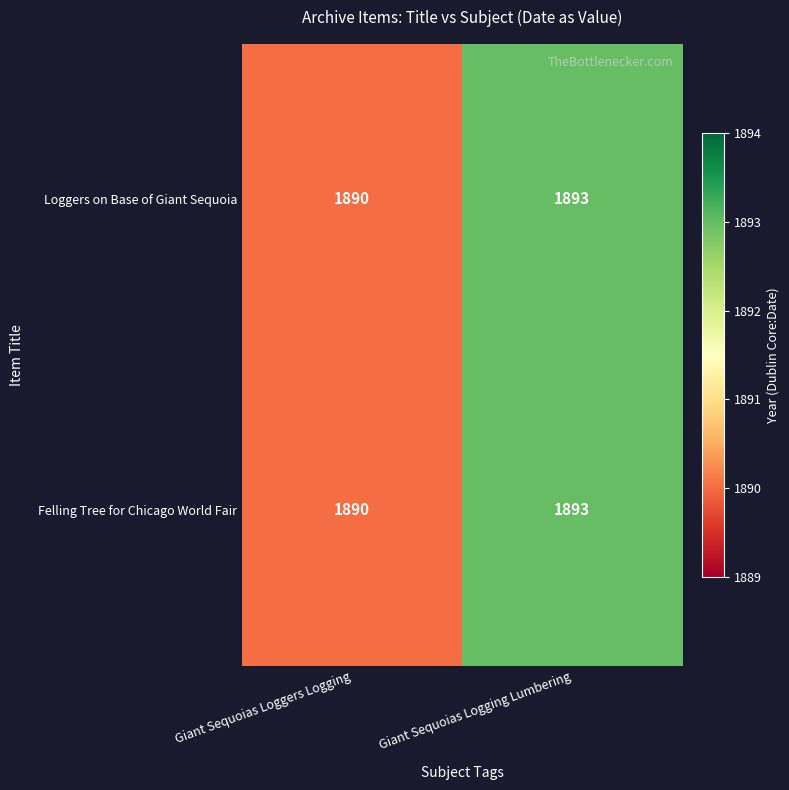

List the labels in order of Loggers on Base of Giant Sequoia value, smallest first.

Giant Sequoias Loggers Logging, Giant Sequoias Logging Lumbering